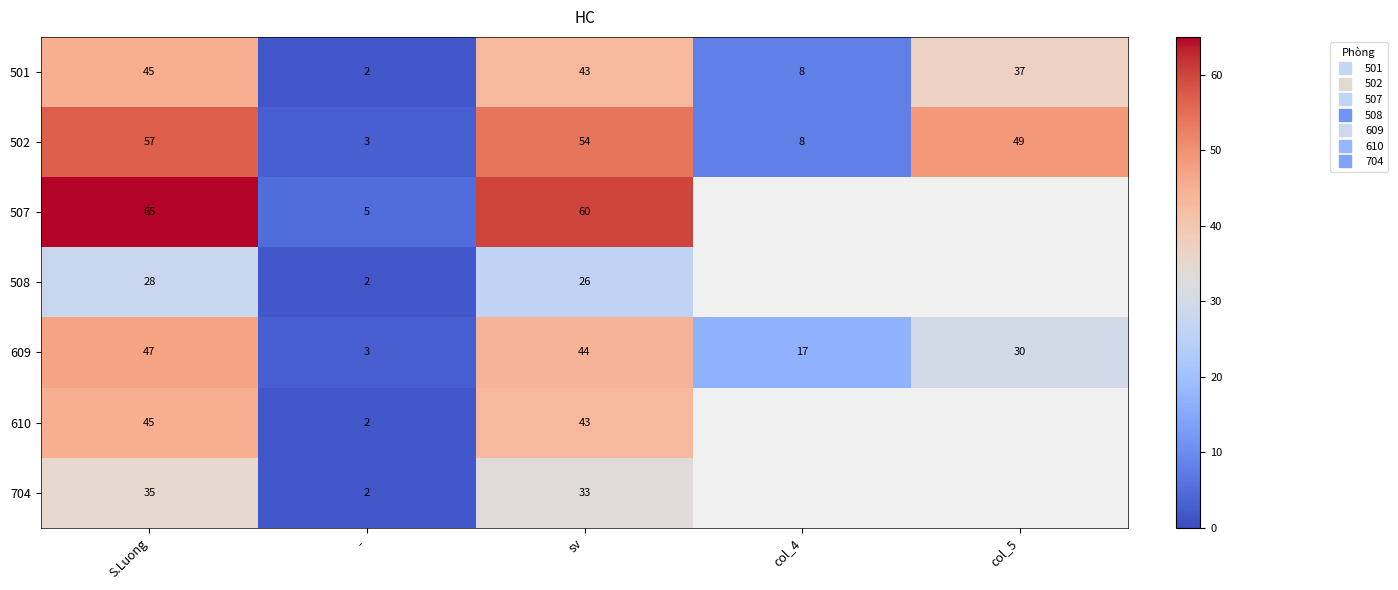

What is the difference between the 502 values at sv and -?

51.0